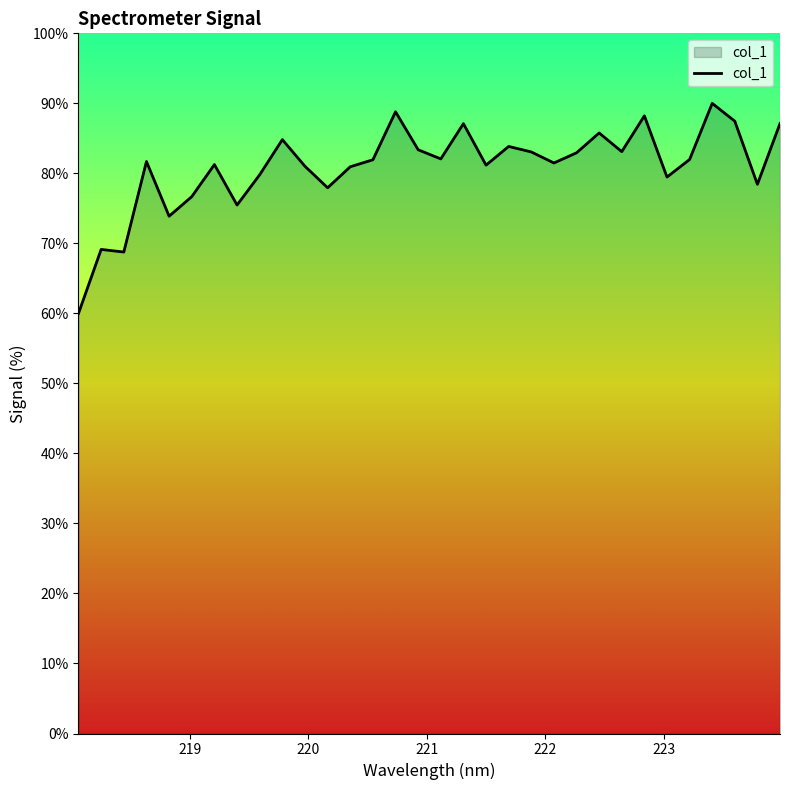

What is the greatest value displayed?

90.0